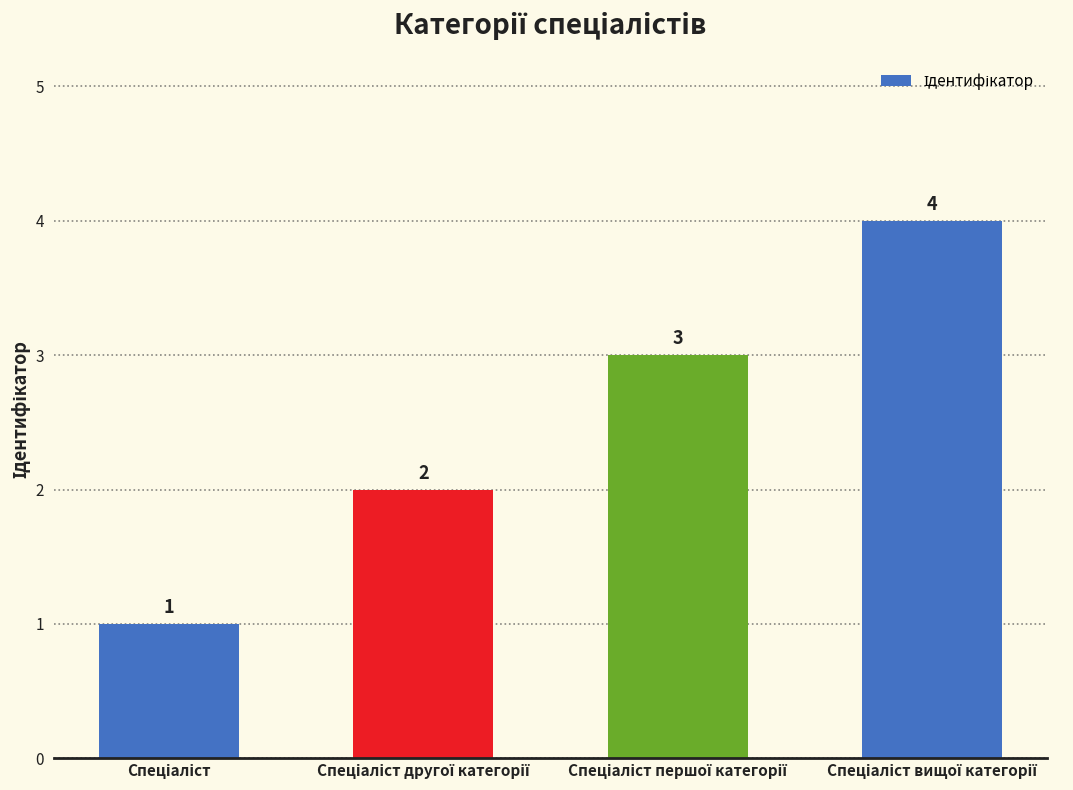

How many values are between 2 and 4?

3